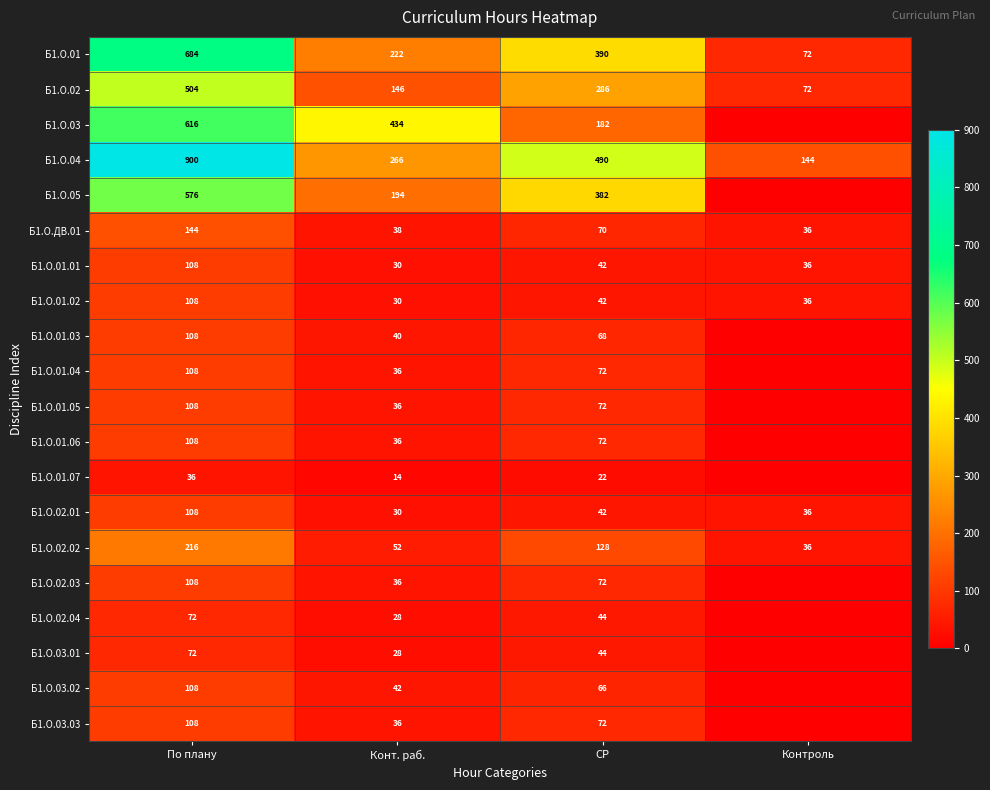

Where is Б1.О.02.01 nearest to the value 69?

СР